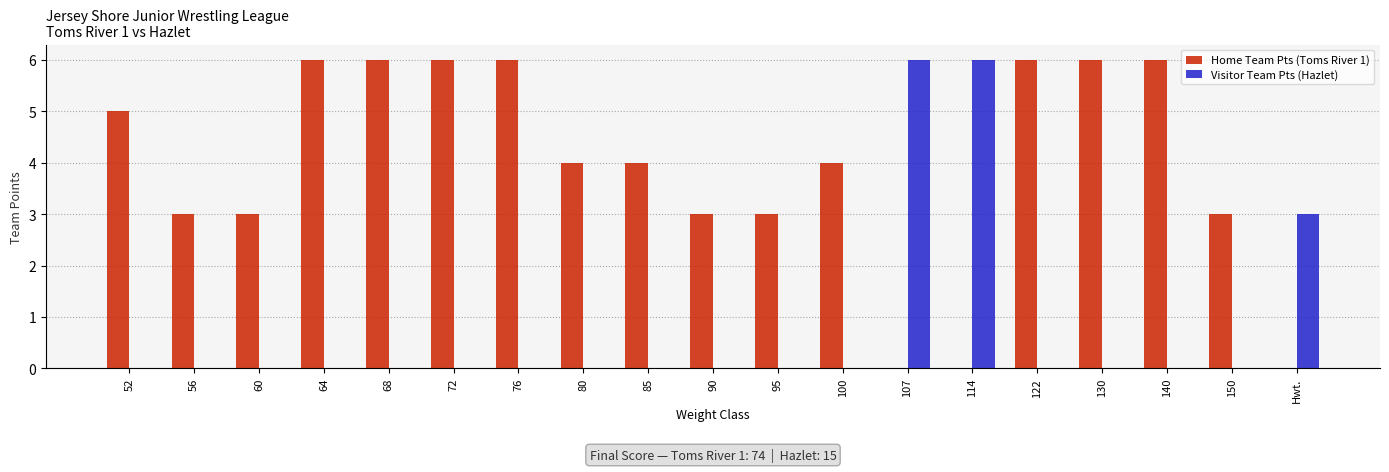

How many series are shown in this chart?

2